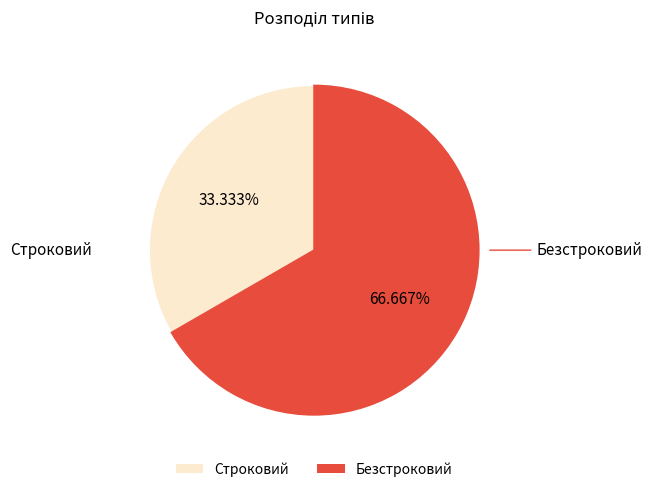

How much of the chart is everything except Безстроковий?

33.3%